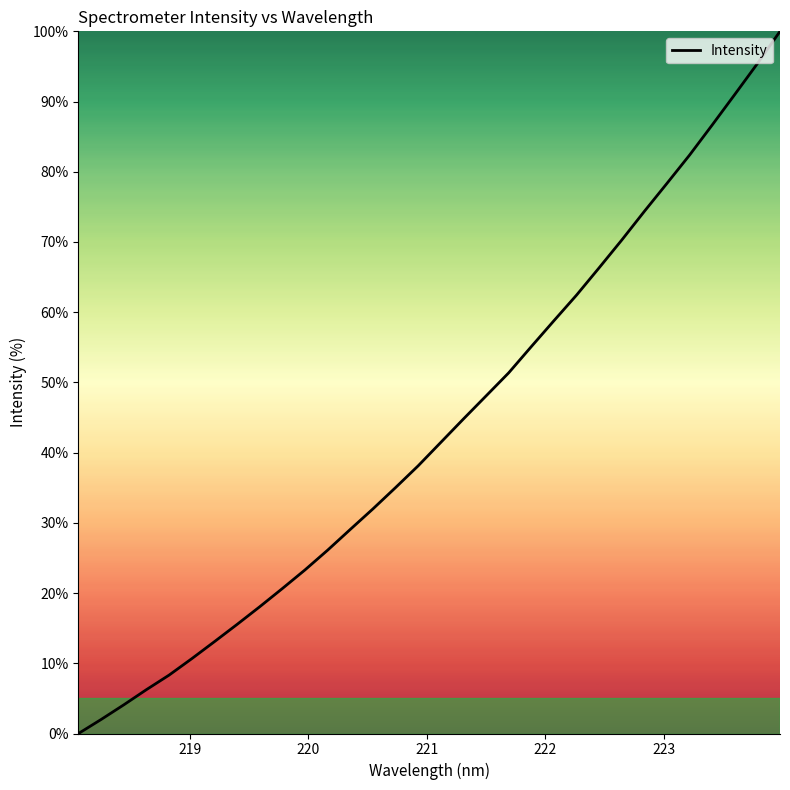

Reading left to right, transcribe all the data shown in this chart.

0.0	2.0	4.1	6.2	8.3	10.7	13.1	15.5	18.0	20.6	23.3	26.1	29.1	32.0	35.0	38.1	41.5	44.8	48.1	51.4	55.1	58.8	62.4	66.3	70.3	74.4	78.4	82.4	86.7	91.0	95.4	100.0